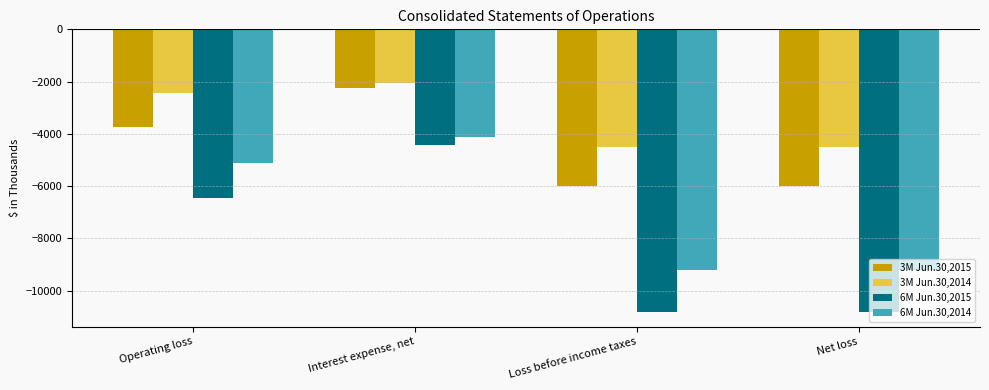

What is the difference between the 6M Jun.30,2014 values at Loss before income taxes and Operating loss?

4106